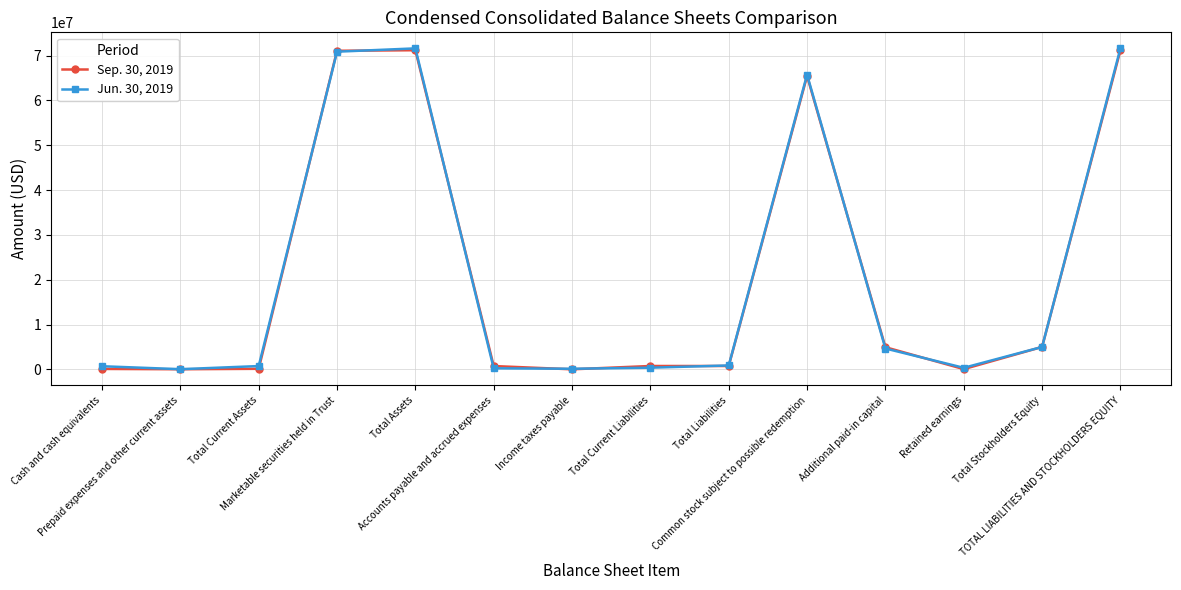

At how many categories does at least one series exceed 35650980?

4